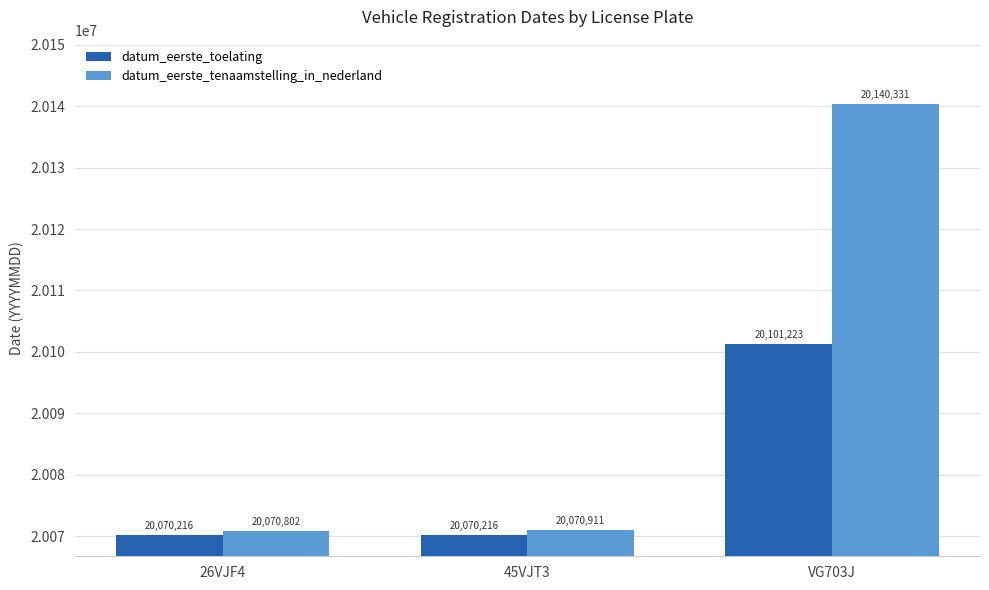

Rank the categories by datum_eerste_tenaamstelling_in_nederland value from highest to lowest.

VG703J, 45VJT3, 26VJF4